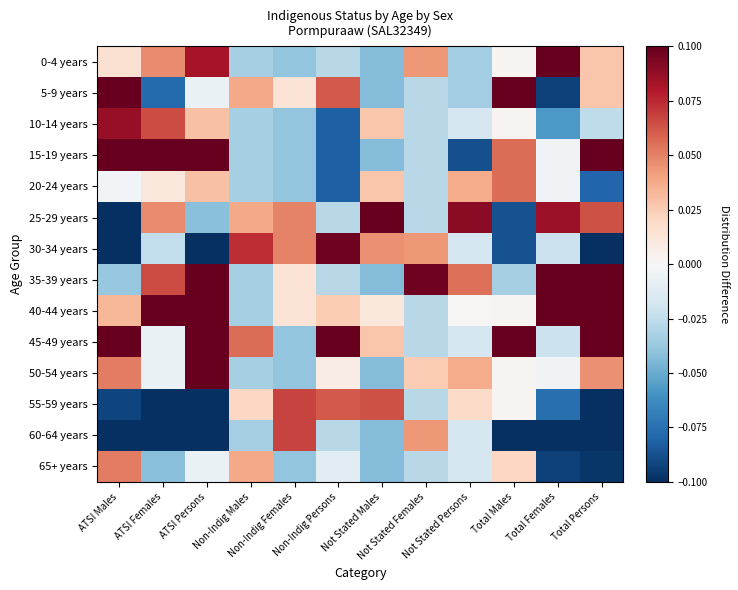

At ATSI Males, list the series in order from largest to smallest.

5-9 years, 15-19 years, 45-49 years, 10-14 years, 50-54 years, 65+ years, 40-44 years, 0-4 years, 20-24 years, 35-39 years, 55-59 years, 25-29 years, 30-34 years, 60-64 years